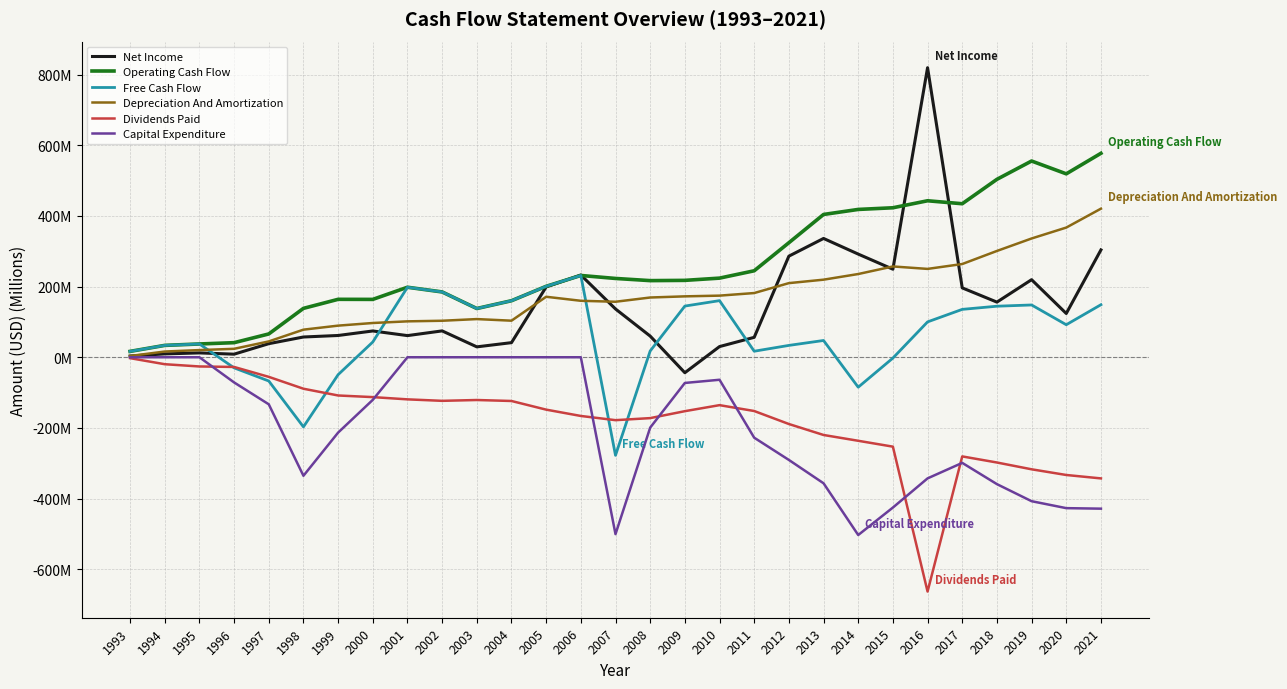

What is the spread (max minus min) of values at 1998?

474.0